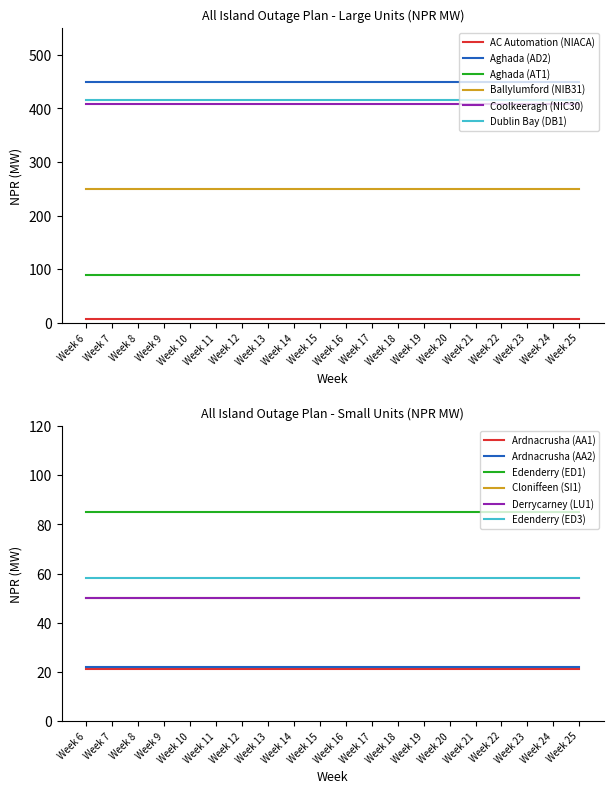

At how many categories does at least one series exceed 157?

20